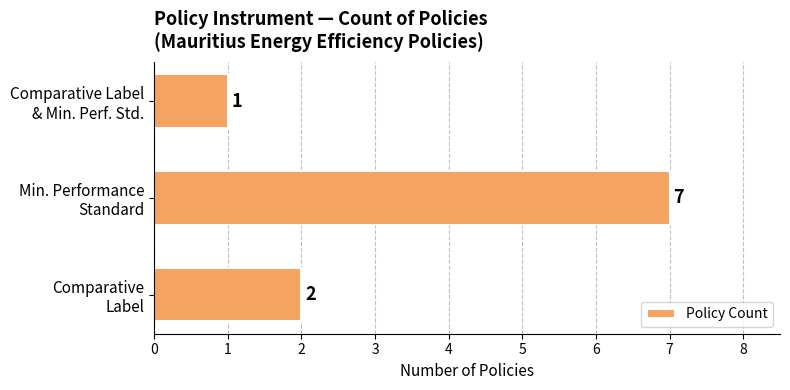

Reading bottom to top, extract all data points from this chart.

2	7	1